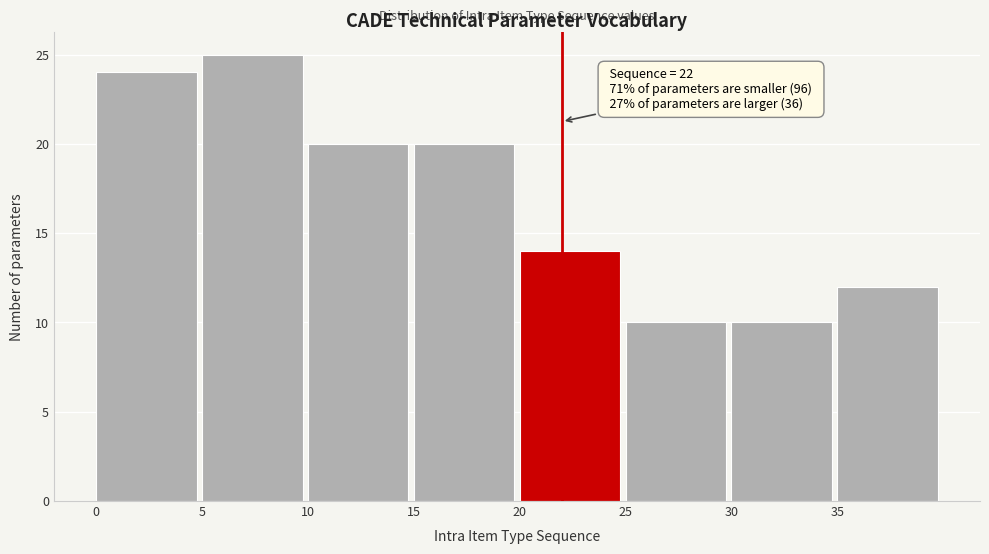

Which range on the x-axis has the tallest bar?

5 to 10